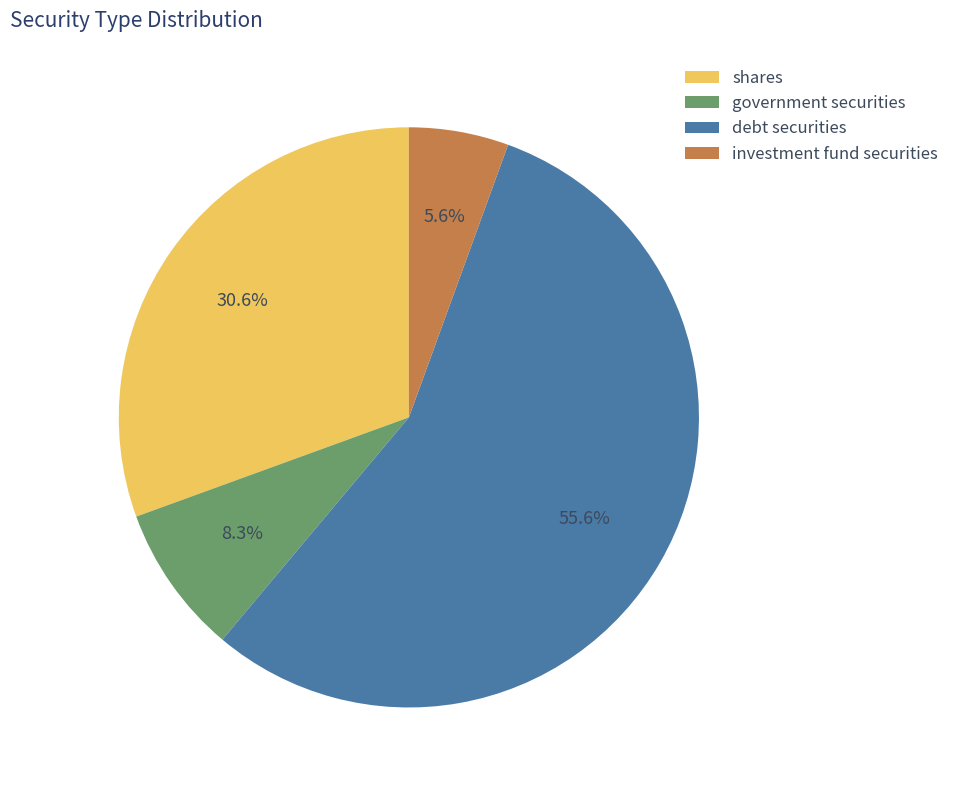

Is investment fund securities the majority of the pie?

No